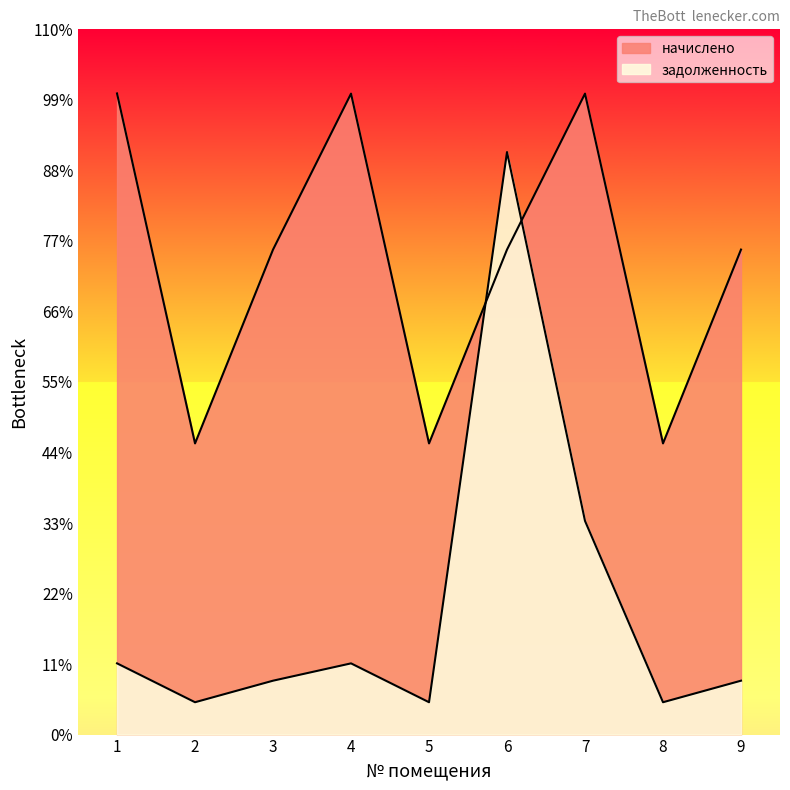

Is it true that начислено equals 927.5 at 2?

False